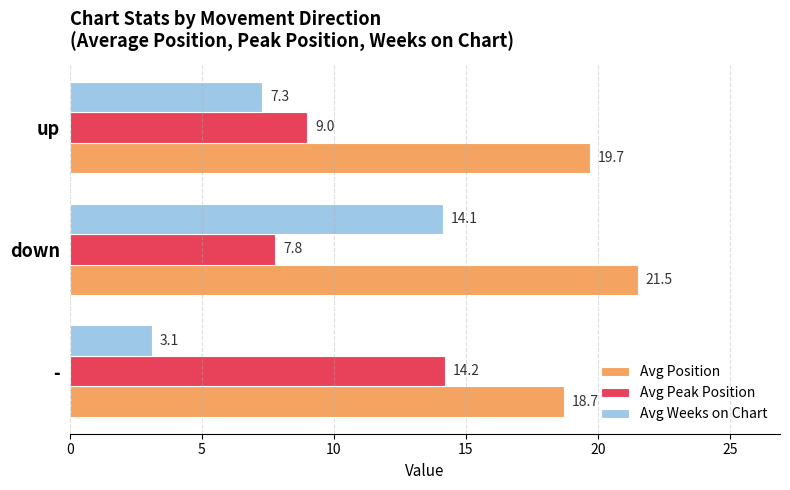

How many categories are shown in the chart?

3